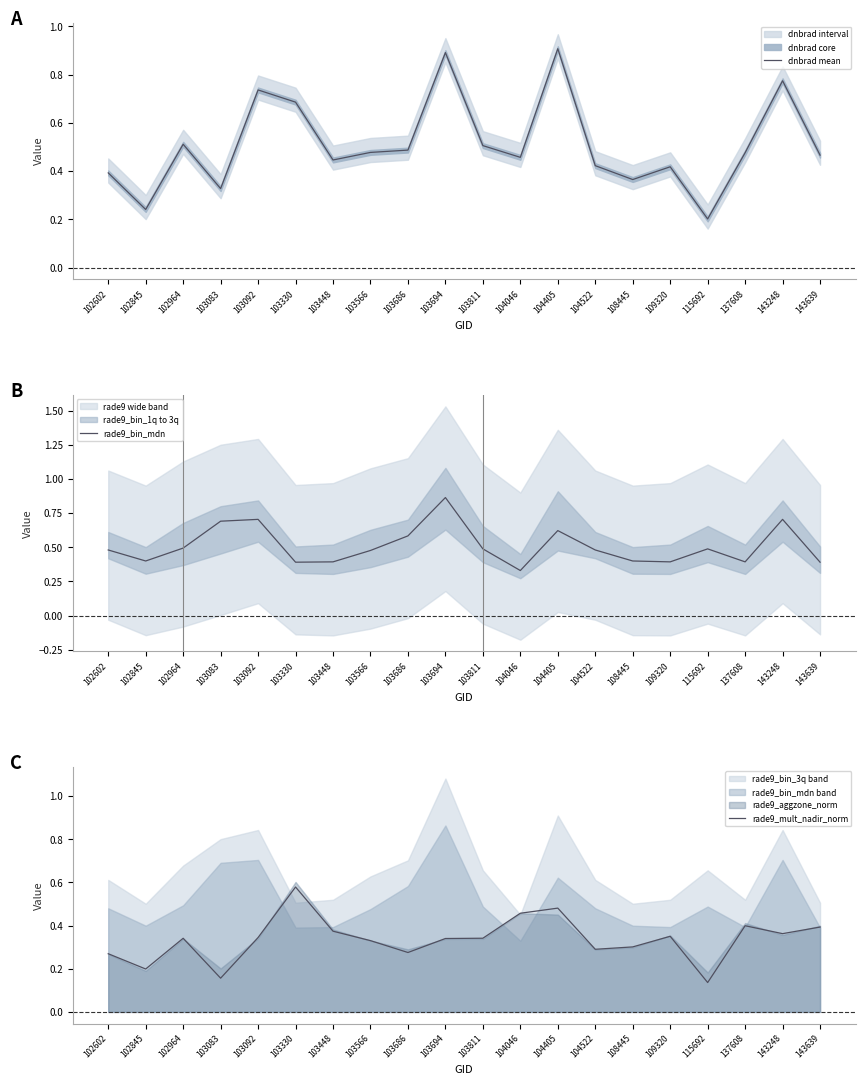

What is the value of the rade9_mult_nadir_norm point at the 20th from the left?

0.4